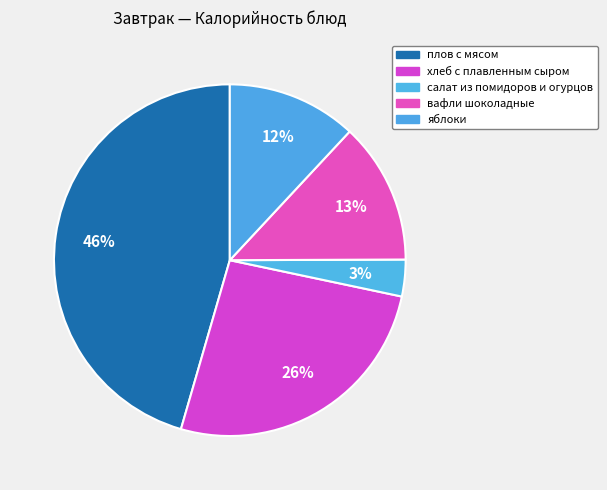

How many segments does this pie chart have?

5